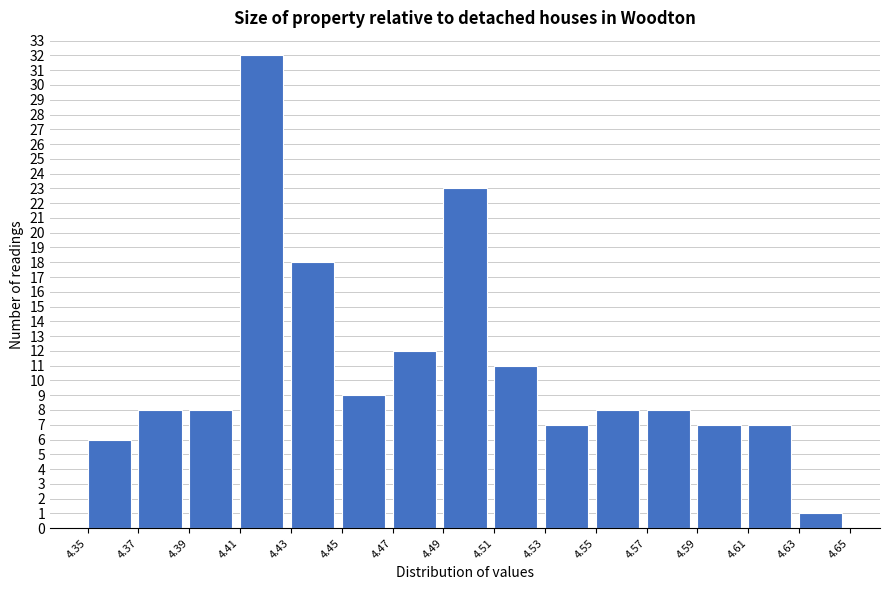

Reading left to right, list every bar in this chart as the range it spans on the x-axis followed by its height. The values are not printed on the chart, so give them approximately, as read against the axis.

4.35 to 4.37: 6
4.37 to 4.39: 8
4.39 to 4.41: 8
4.41 to 4.43: 32
4.43 to 4.45: 18
4.45 to 4.47: 9
4.47 to 4.49: 12
4.49 to 4.51: 23
4.51 to 4.53: 11
4.53 to 4.55: 7
4.55 to 4.57: 8
4.57 to 4.59: 8
4.59 to 4.61: 7
4.61 to 4.63: 7
4.63 to 4.65: 1